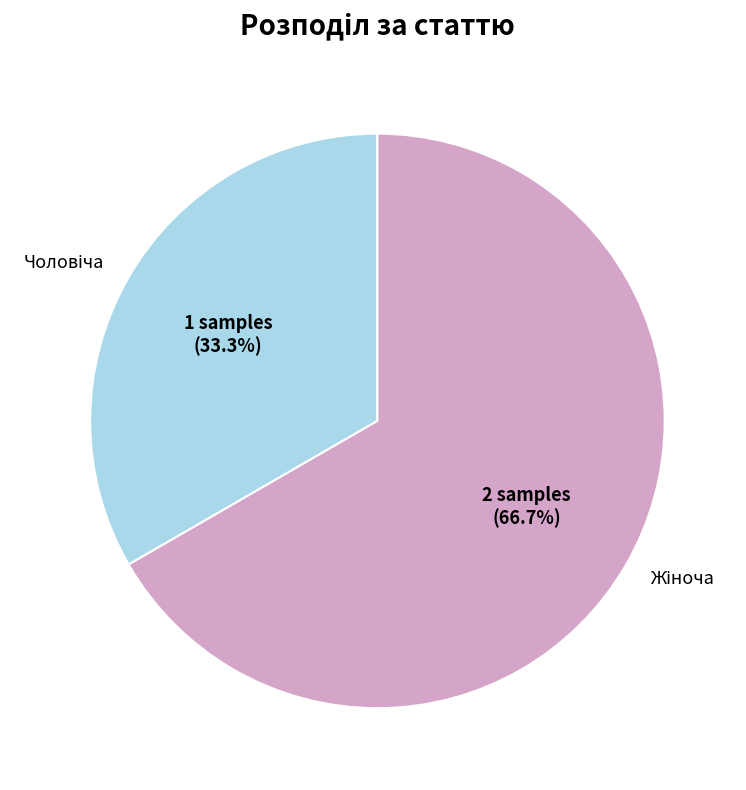

Is there a majority slice in this chart?

Yes